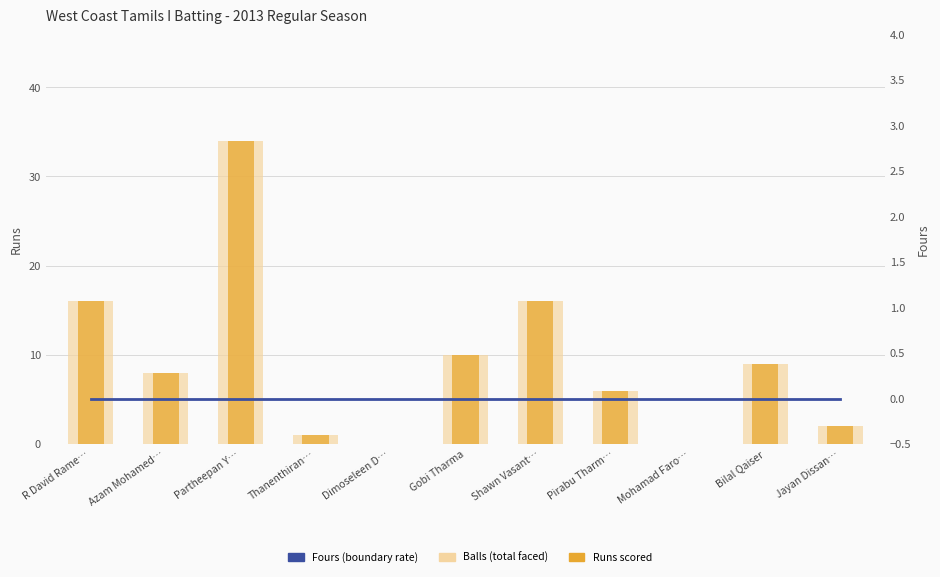

Is the value of Fours (7-day avg style) at Dimoseleen D… greater than the value of Runs scored at Pirabu Tharm…?

No